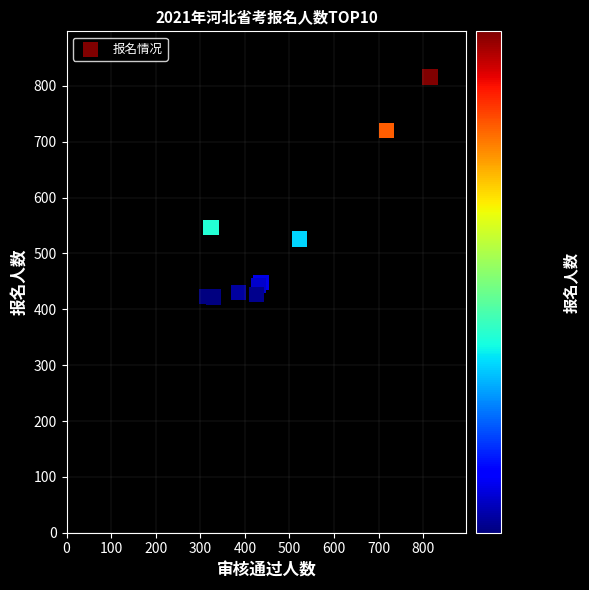

What Y value in the scatter plot is closest to 619?

546